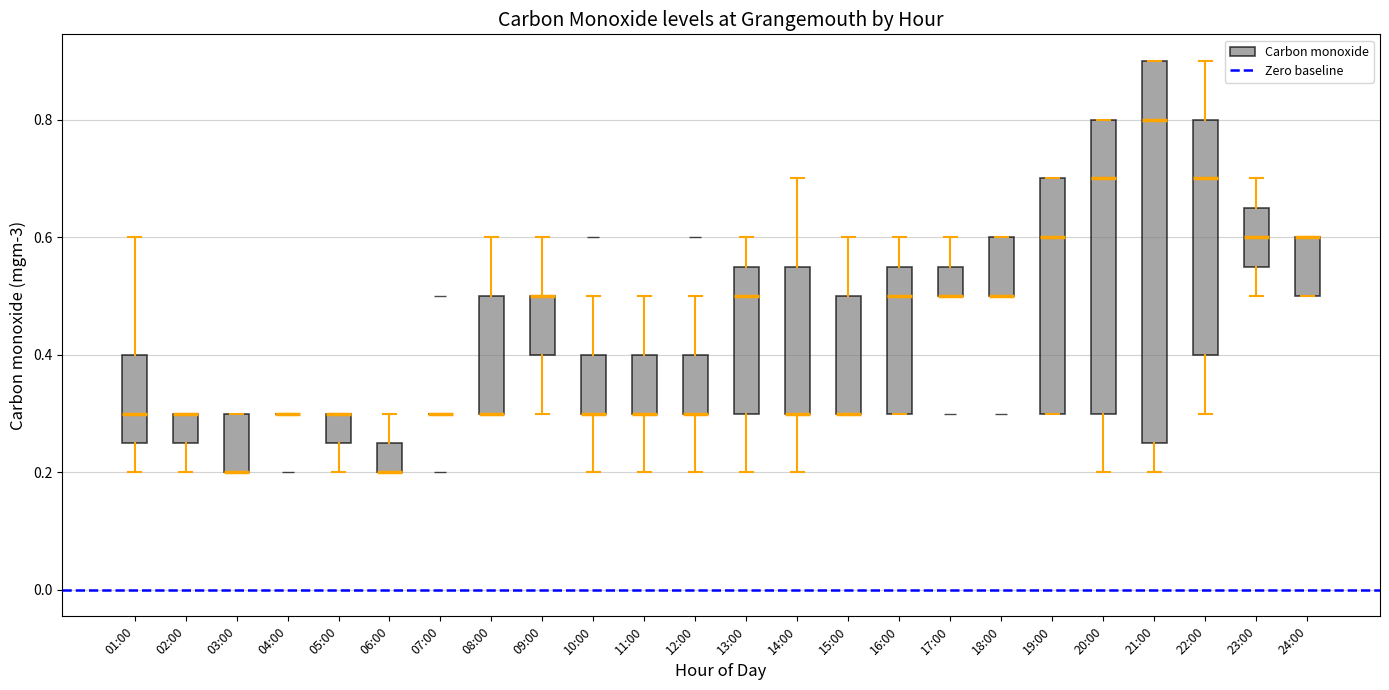

Where does the lower whisker of the box for 22:00 end on the y-axis? The values are not printed on the chart, so give them approximately, as read against the axis.

0.30